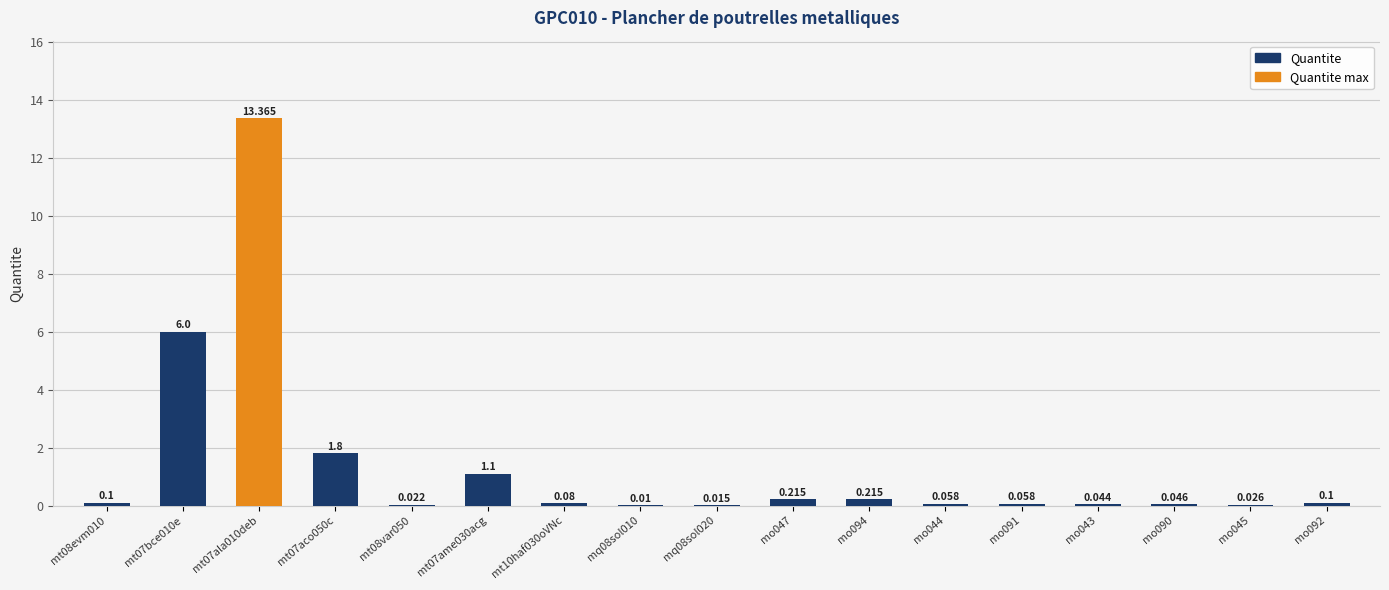

Is it true that the value at mt07ala010deb is 13.4?

True